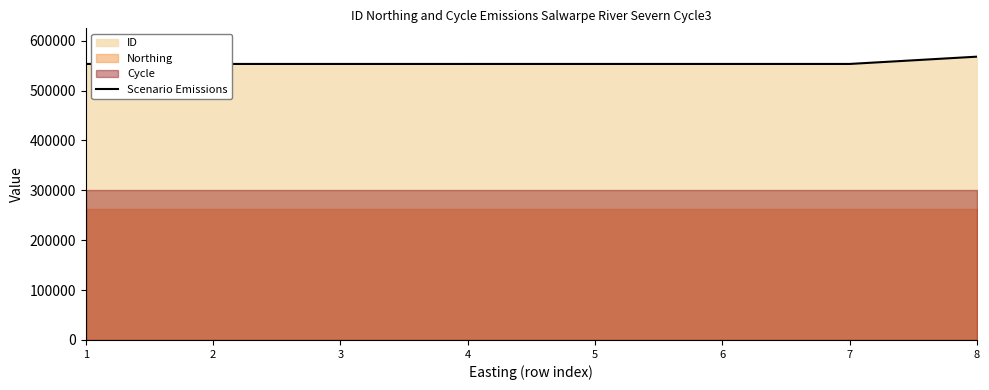

Rank the categories by value from highest to lowest.

8, 5, 6, 7, 1, 2, 3, 4